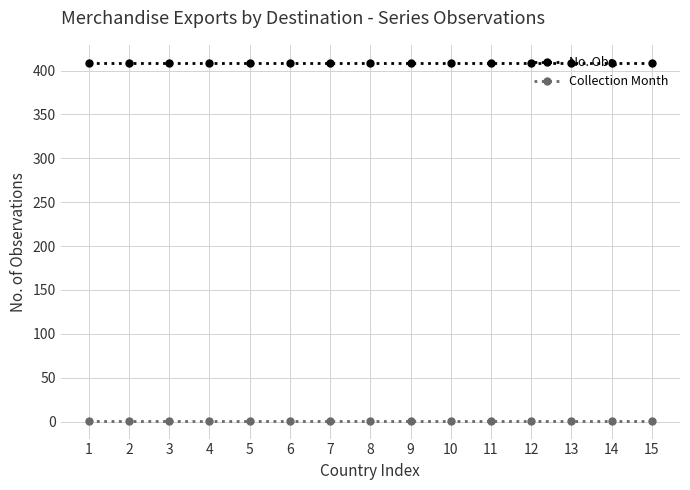

The No. Obs. series shows 409 at 14. True or false?

True